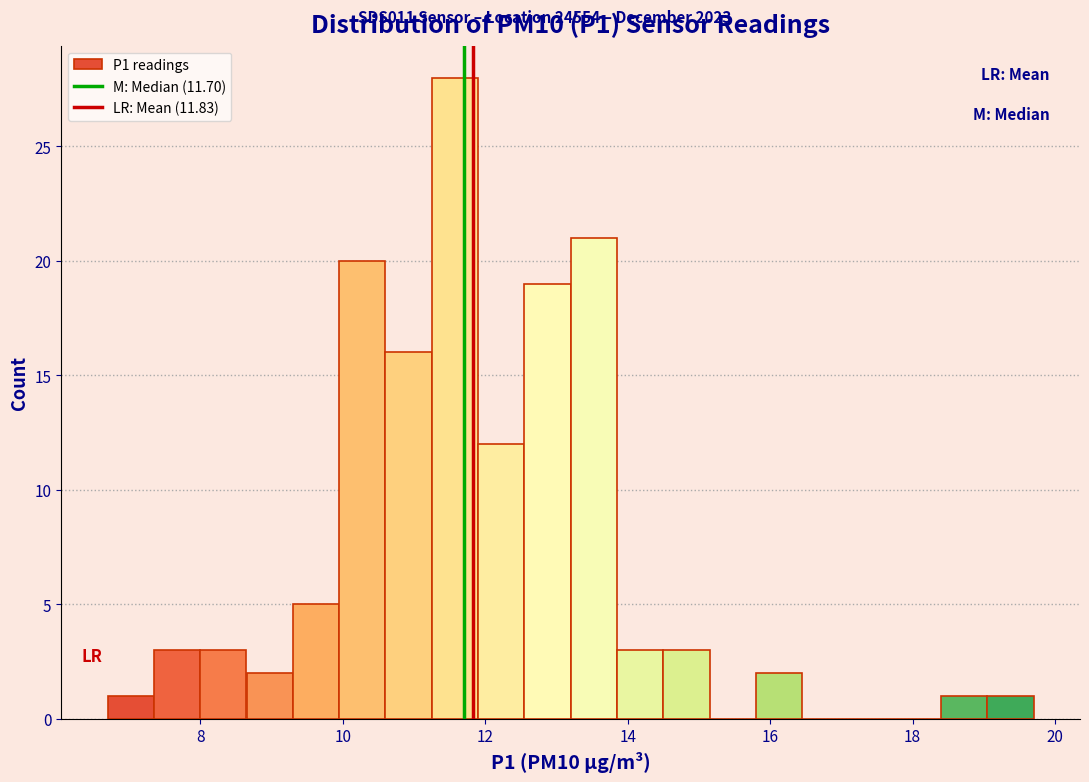

Around what value on the x-axis is the tallest bar? Give the approximate position of its centre, as read against the axis.

11.6